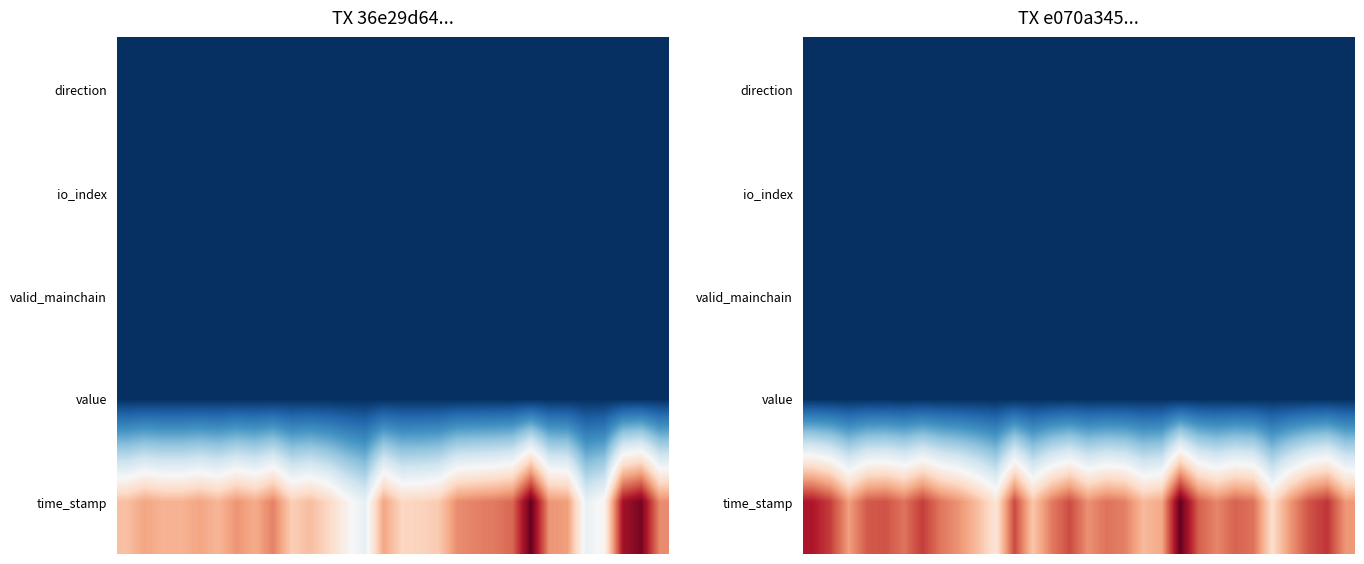

At how many categories does at least one series exceed 0?

30